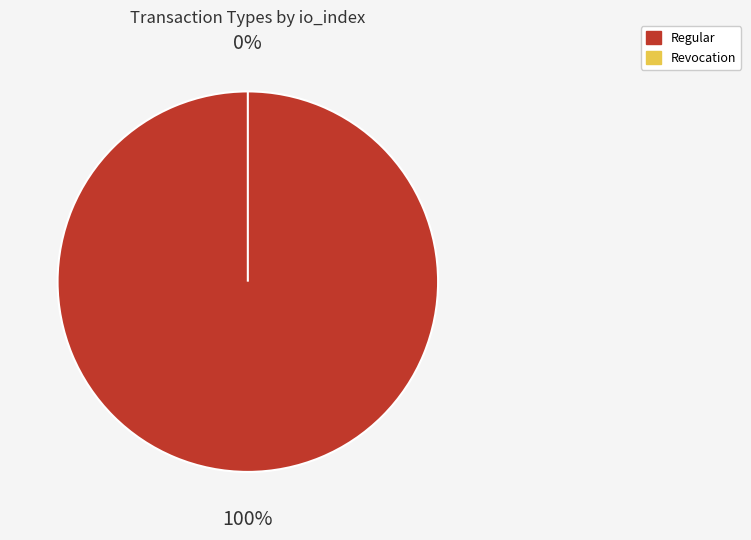

To the nearest percent, what is the combined percentage of Revocation and Regular?

100%